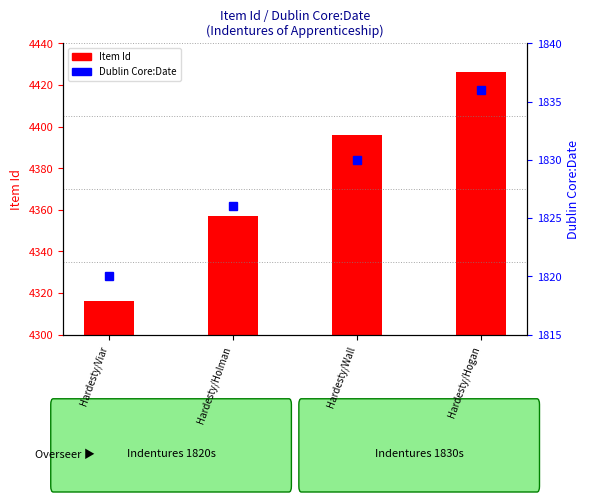

What is the total value across all series at Hardesty/Hogan?

6262